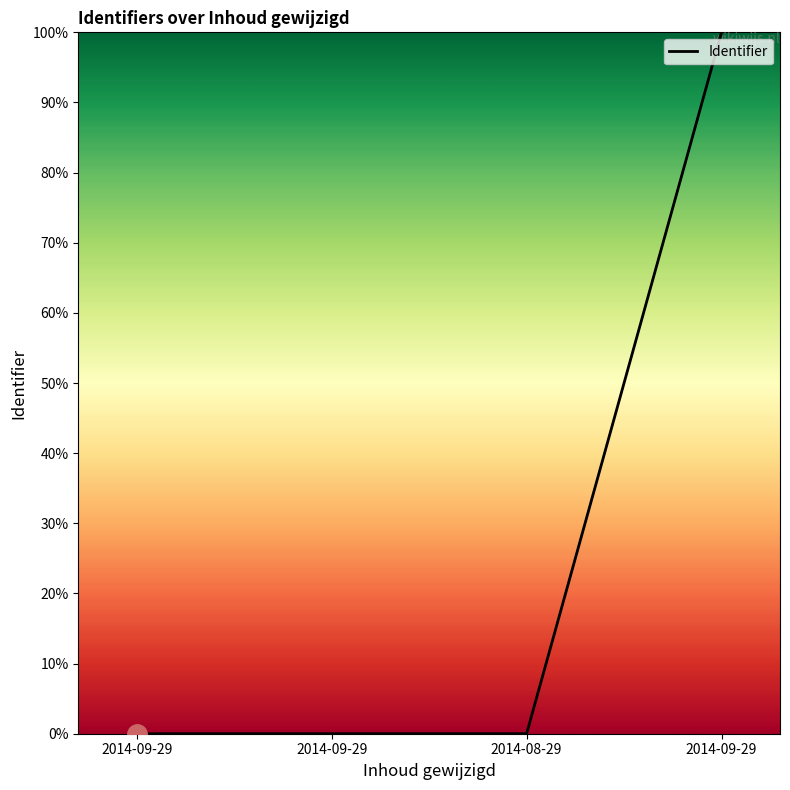

Where is the data nearest to the value 50?

2014-08-29